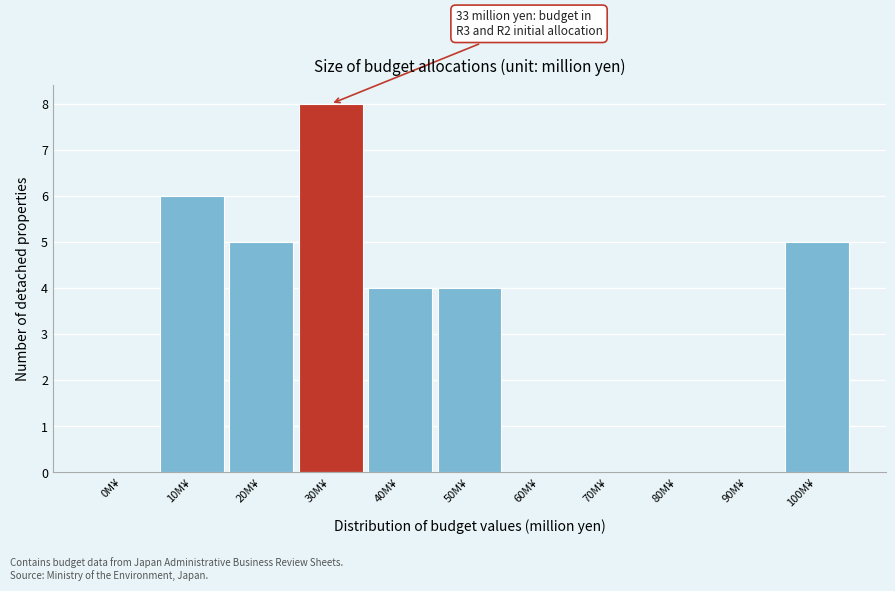

Reading left to right, extract all data points from this chart.

0M¥=0	10M¥=6	20M¥=5	30M¥=8	40M¥=4	50M¥=4	60M¥=0	70M¥=0	80M¥=0	90M¥=0	100M¥=5